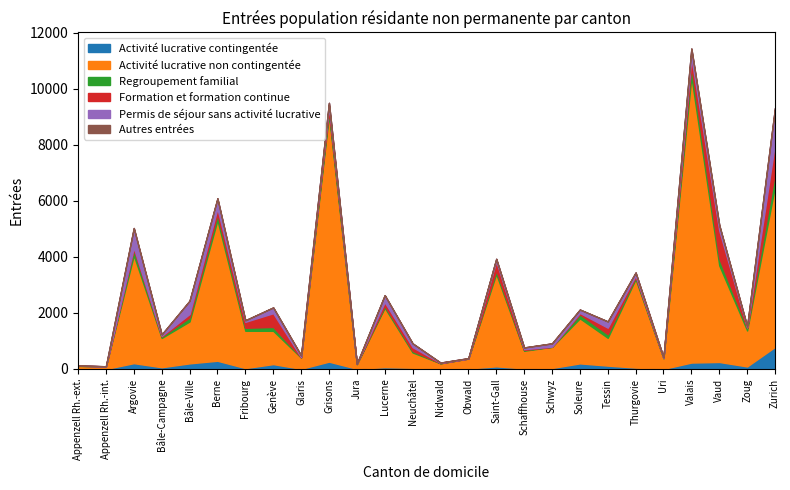

What is the spread (max minus min) of values at Tessin?

993